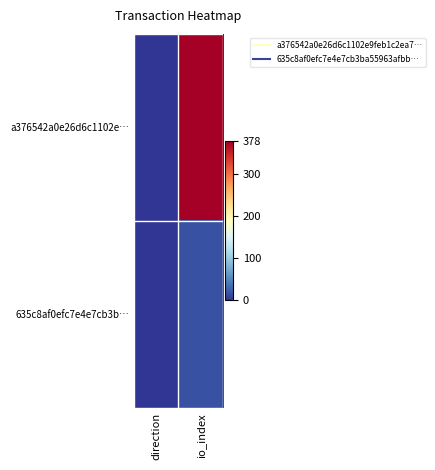

At how many categories does at least one series exceed 158?

1